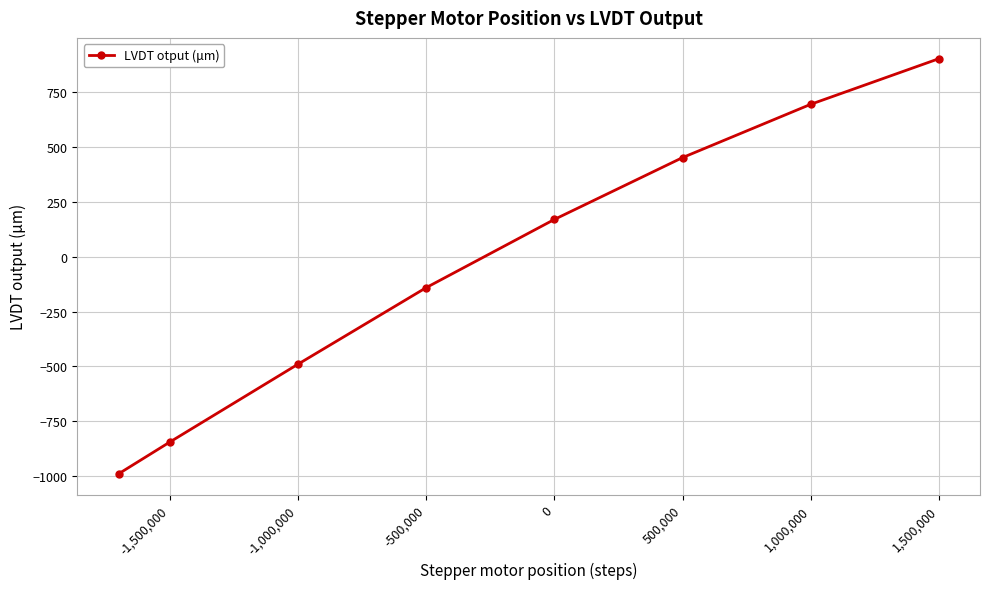

True or false: the data has more than 0 interior local peaks.

False